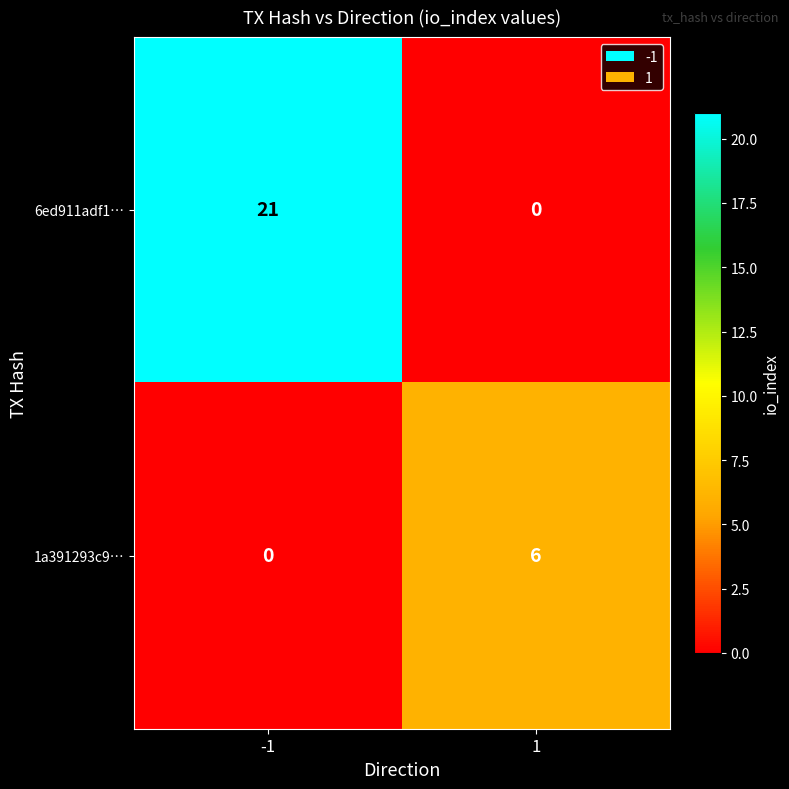

The value of 6ed911adf1… at -1 is 21. True or false?

True